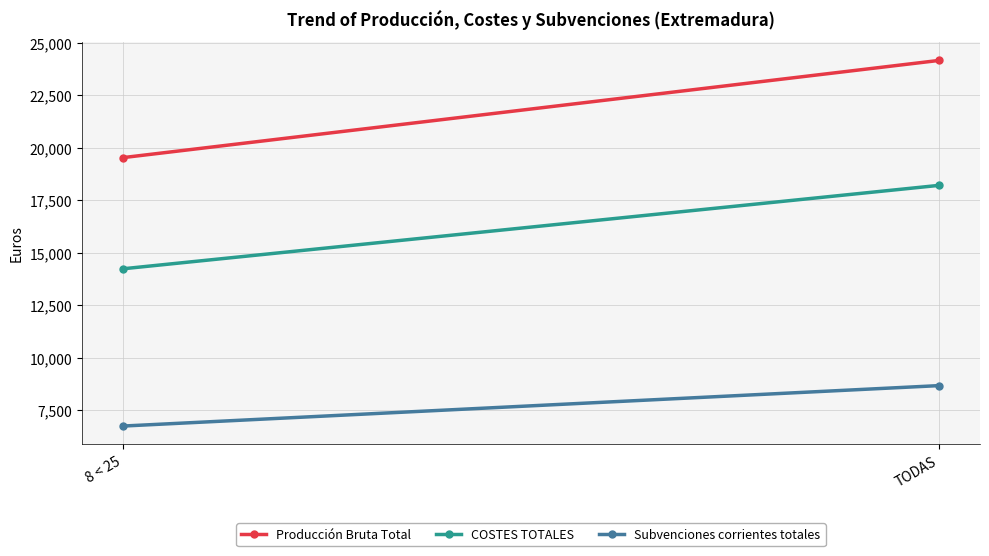

Between TODAS and 8 < 25, which is larger?

TODAS